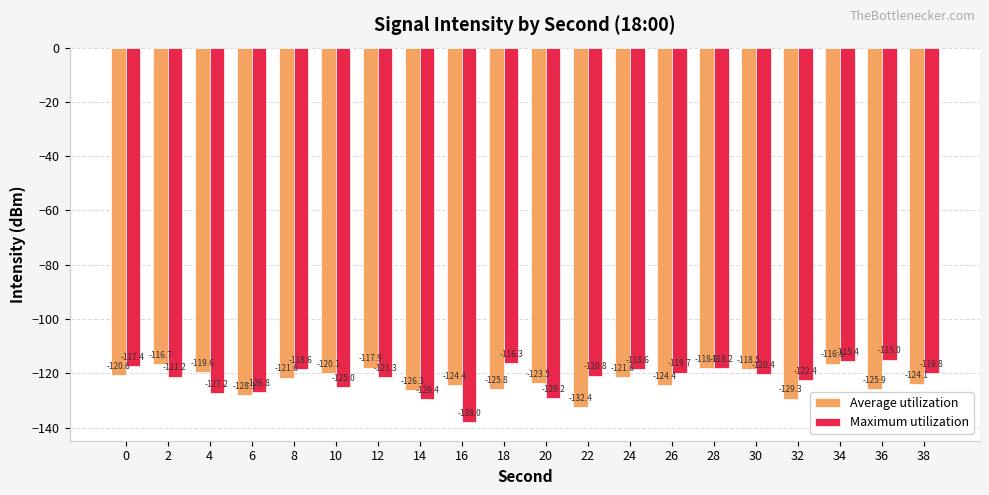

True or false: Average utilization has a value of -120.1 at 10.

True